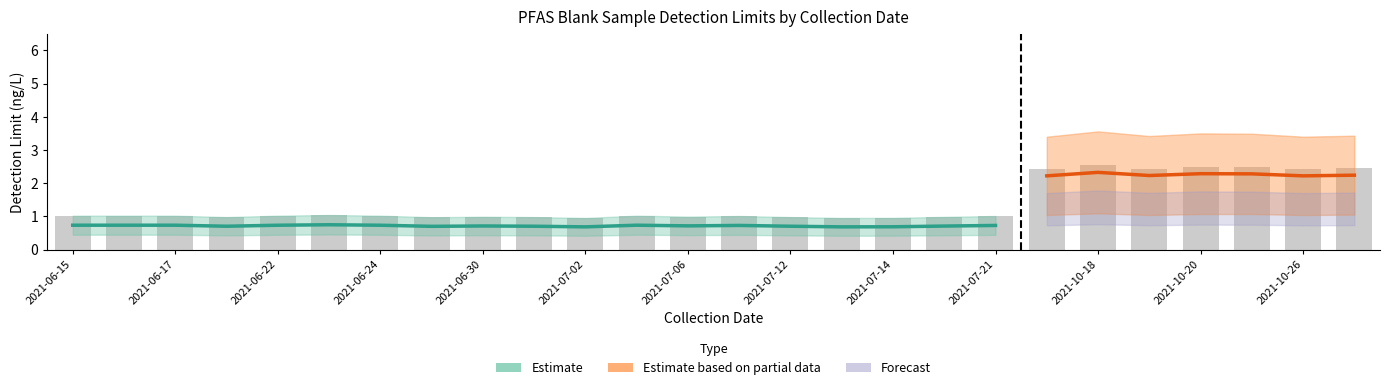

Which label corresponds to the largest value in the chart?

2021-10-18